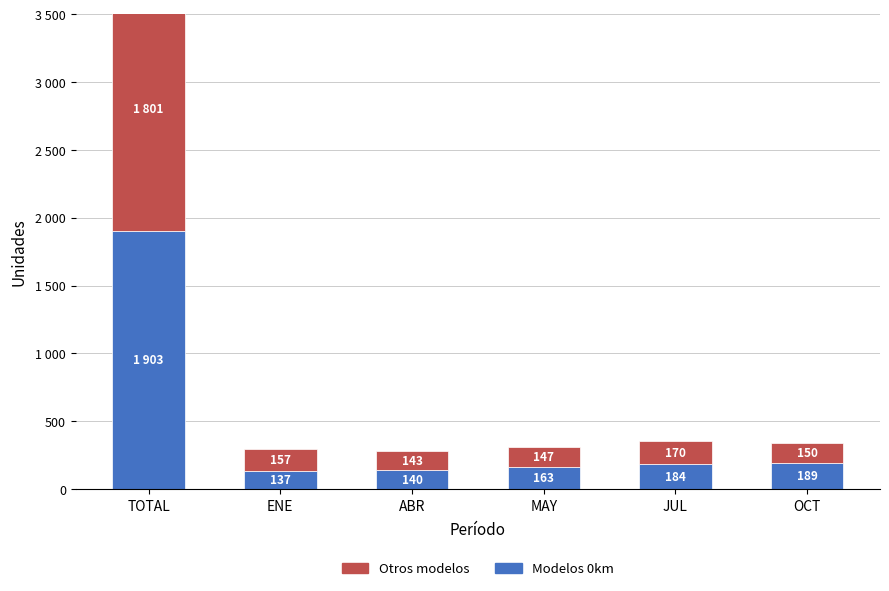

What is the sum of the Otros modelos values at ENE and TOTAL?

1958